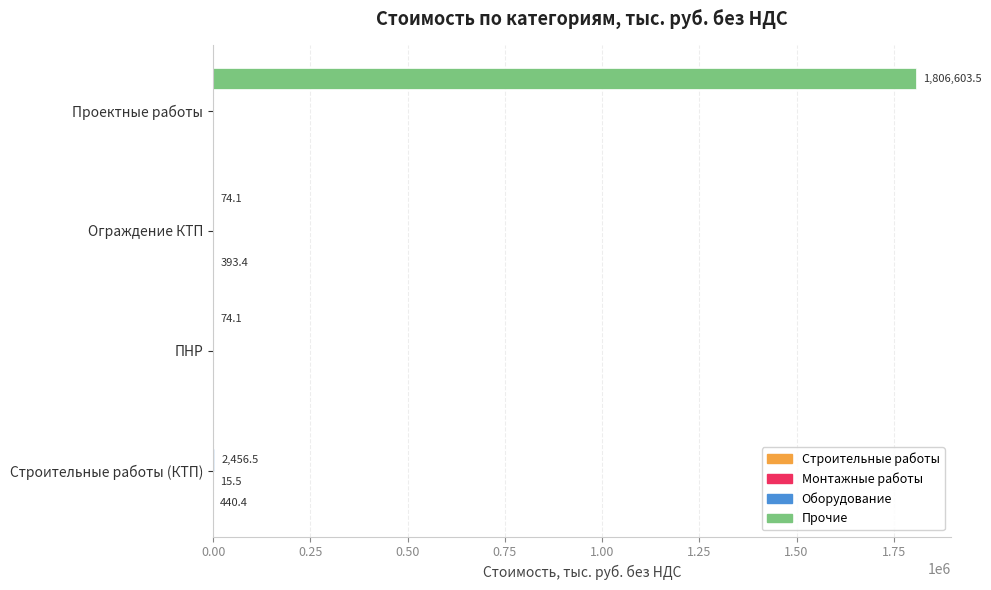

What is the greatest value displayed?

1806603.5